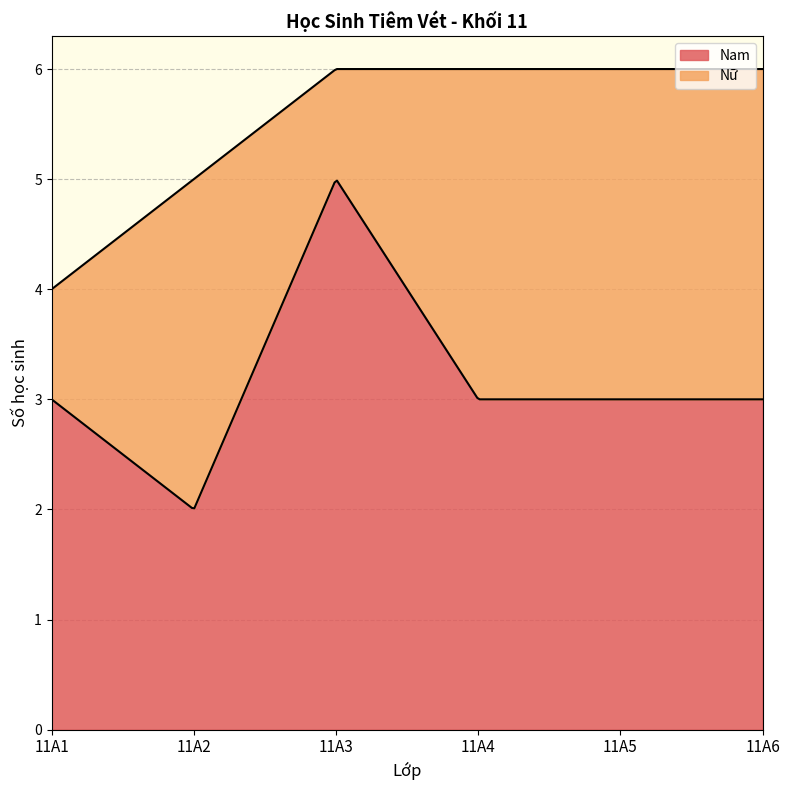

Between 11A4 and 11A6, which is larger?

11A4